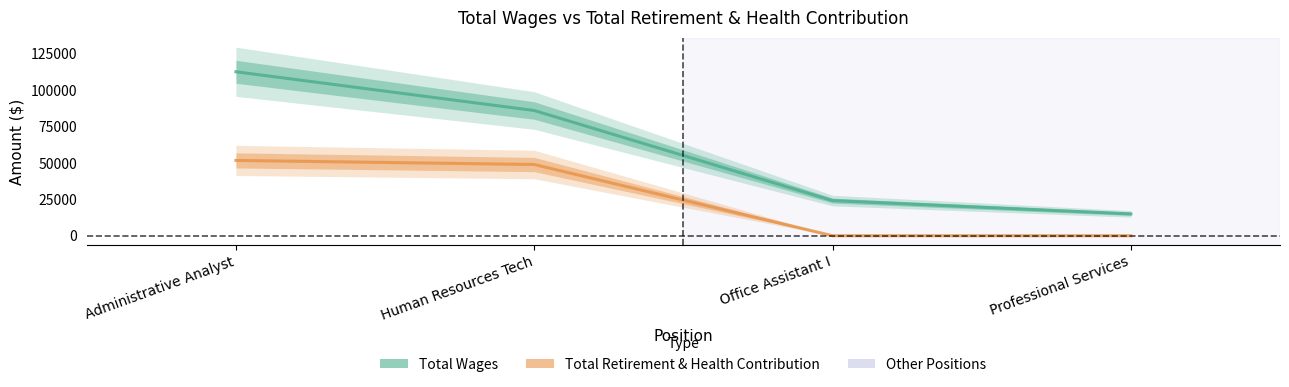

At which label is Total Retirement & Health Contribution closest to 25861?

Human Resources Tech